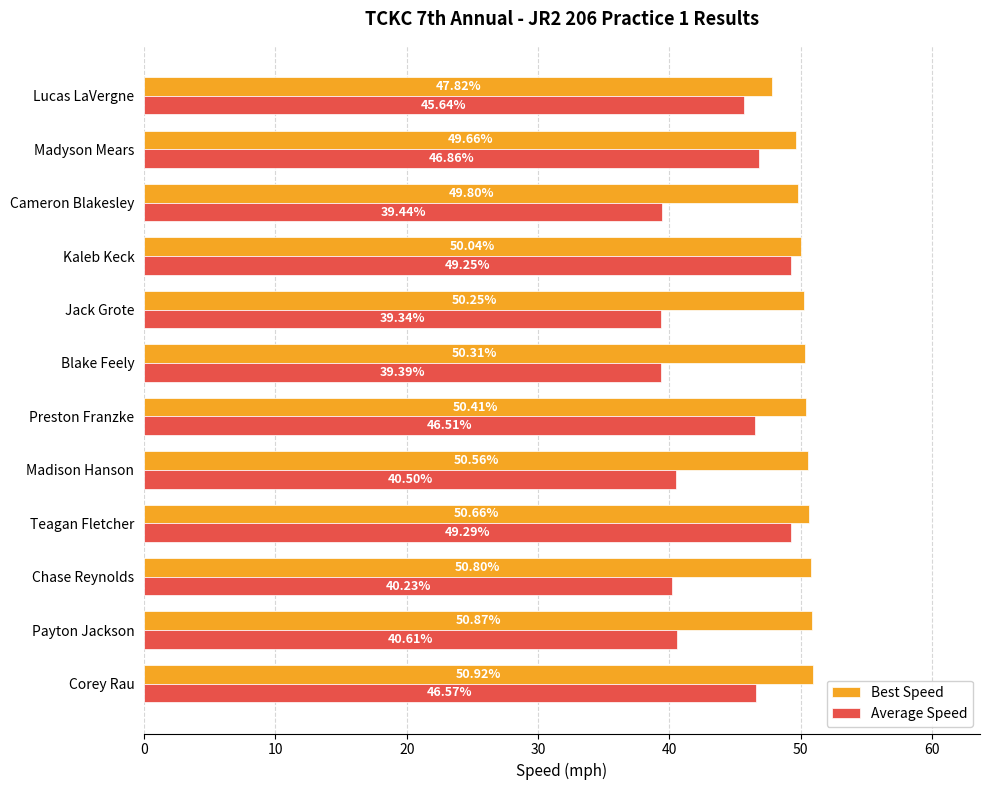

What is the difference between the maximum and minimum values in the Average Speed series?

9.9